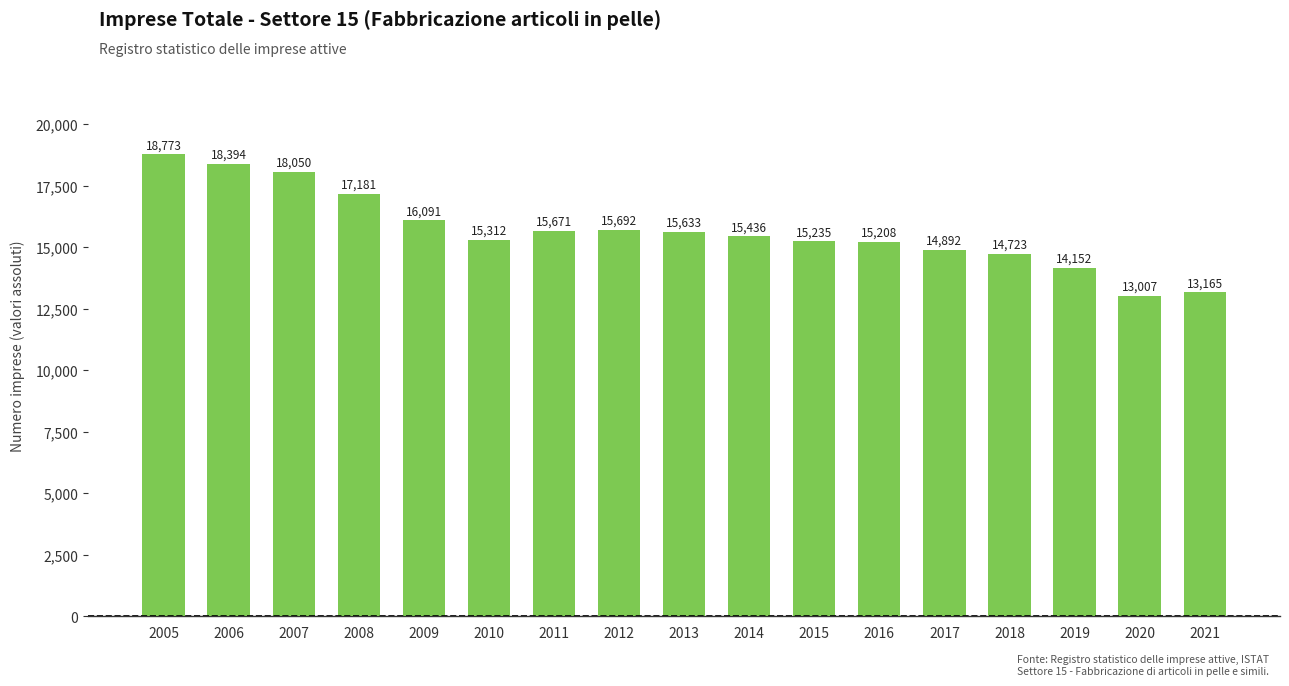

Does the chart contain stacked bars?

No